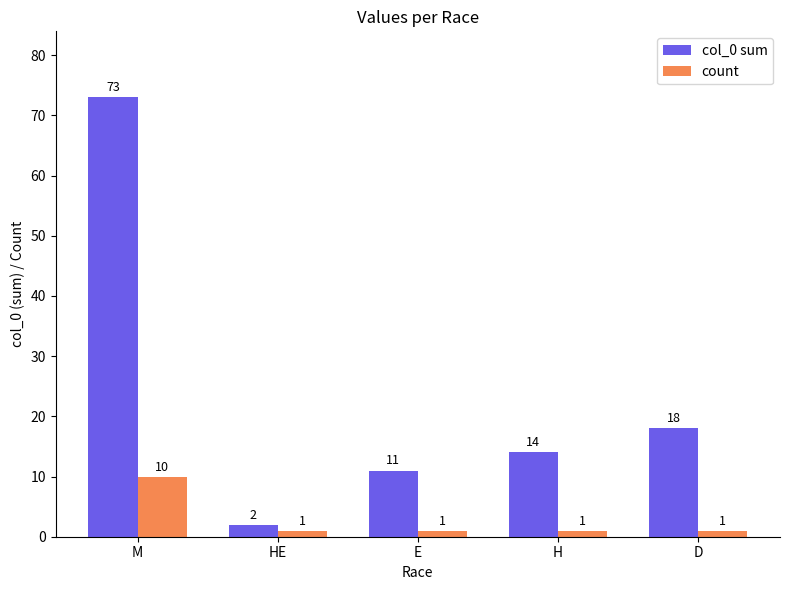

What is the average value of the col_0 sum series?

24